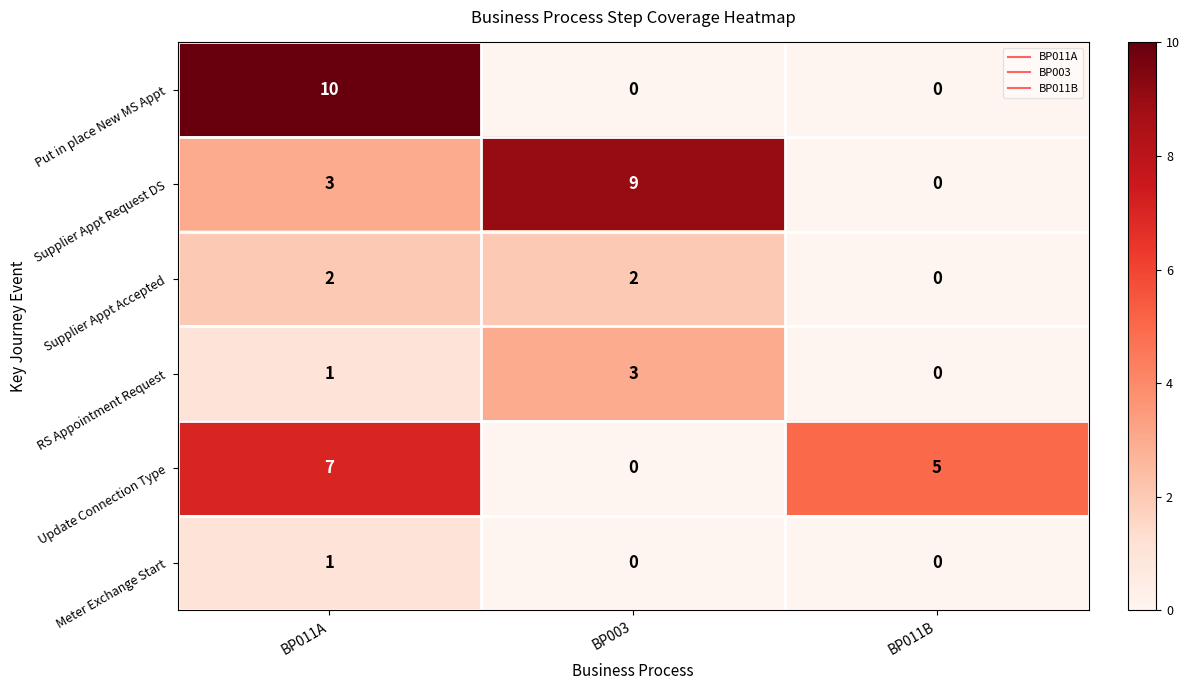

At which label does Update Connection Type reach its minimum?

BP003